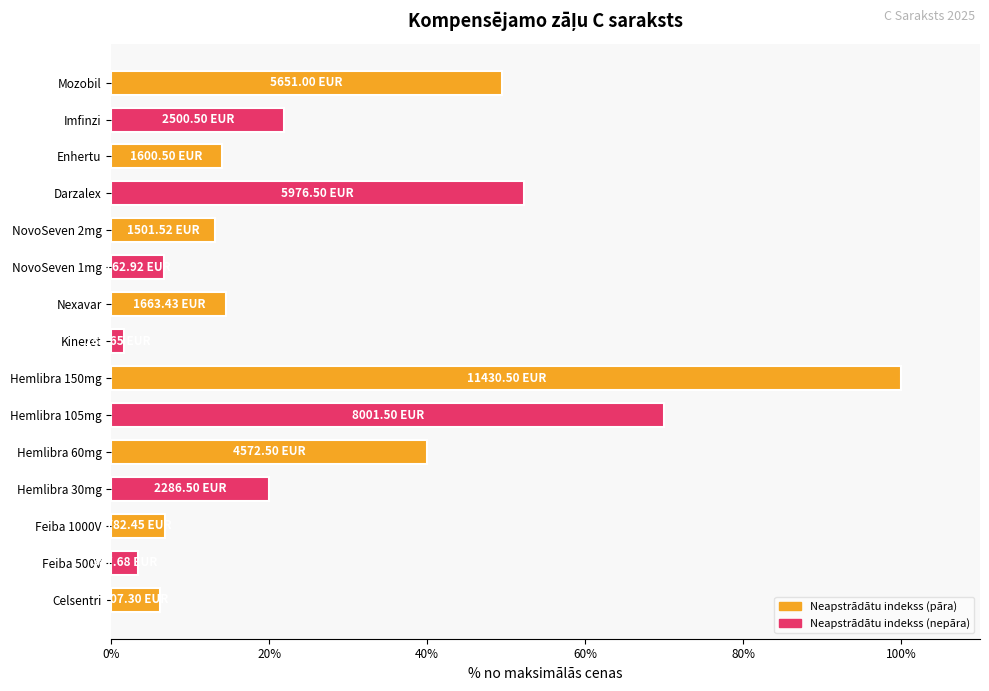

What is the smallest value displayed?

1.6